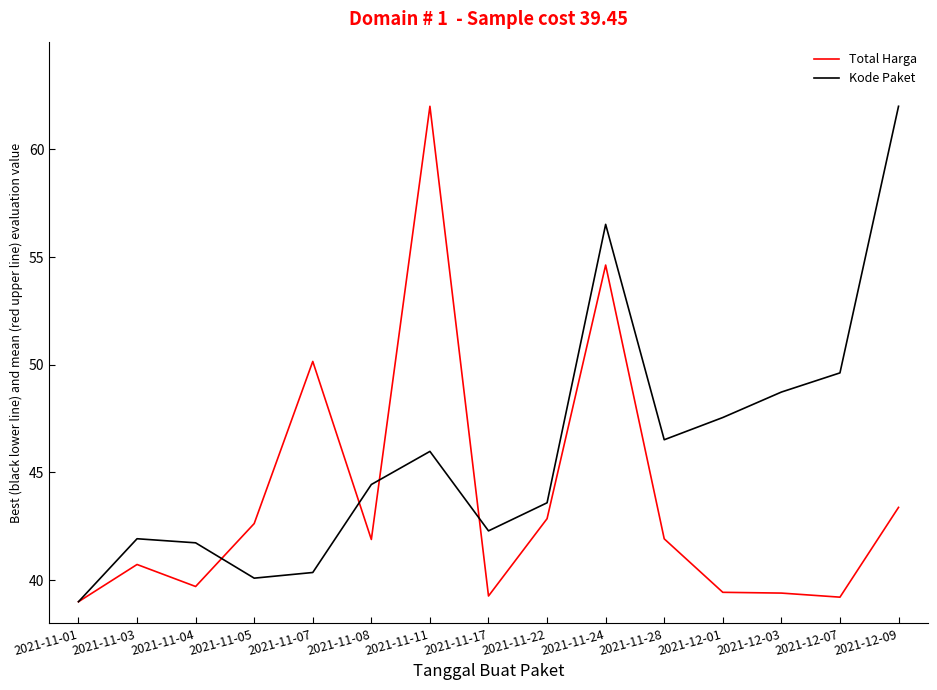

At which label does Total Harga reach its peak?

2021-11-11